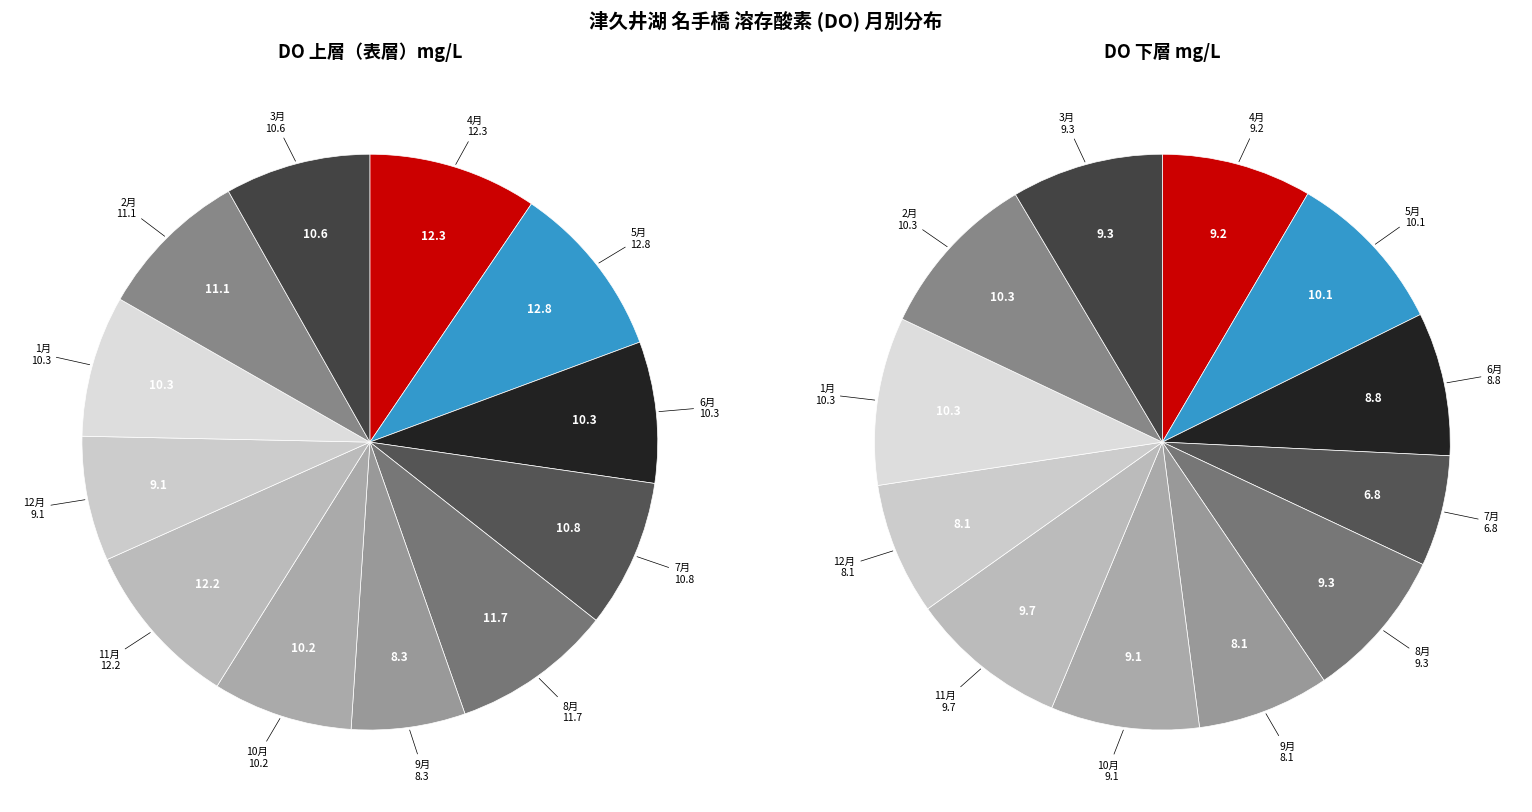

What percentage is the 2006-08 slice, to the nearest percent?

9%